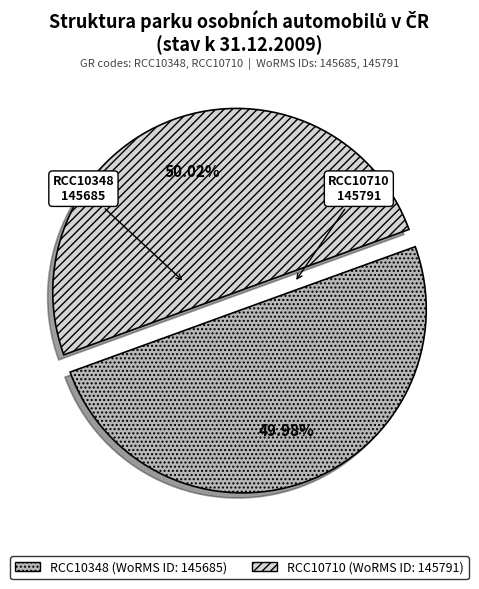

Do RCC10348 and RCC10710 together represent more than half of the pie?

Yes